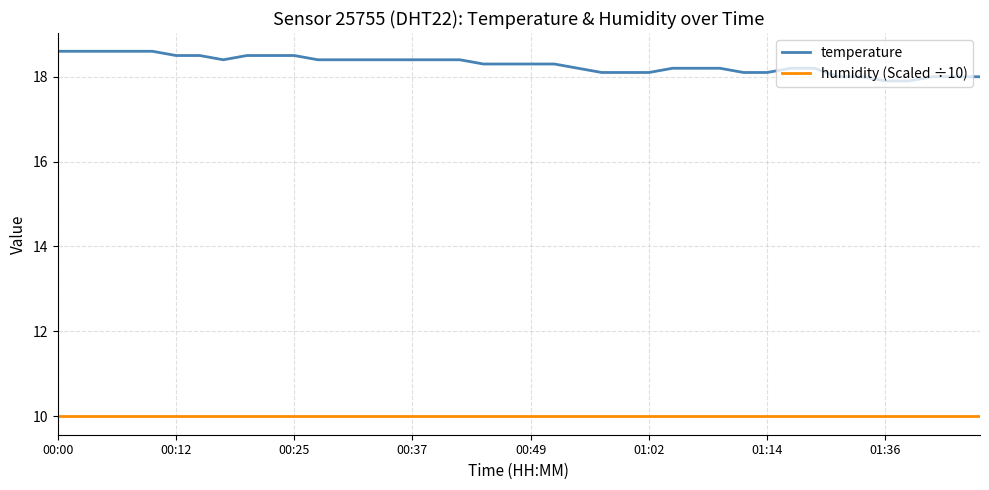

Which series has the largest total across all categories?

temperature